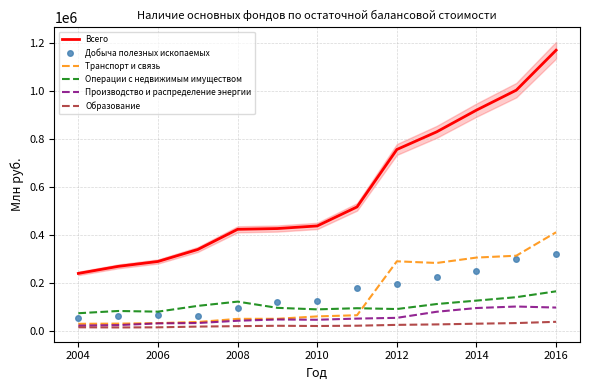

What is the highest value of the Производство и распределение энергии series?

101614